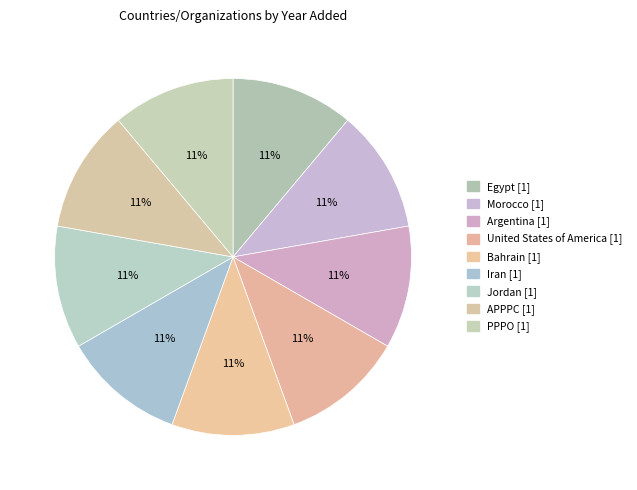

To the nearest percent, what portion does United States of America represent?

11%